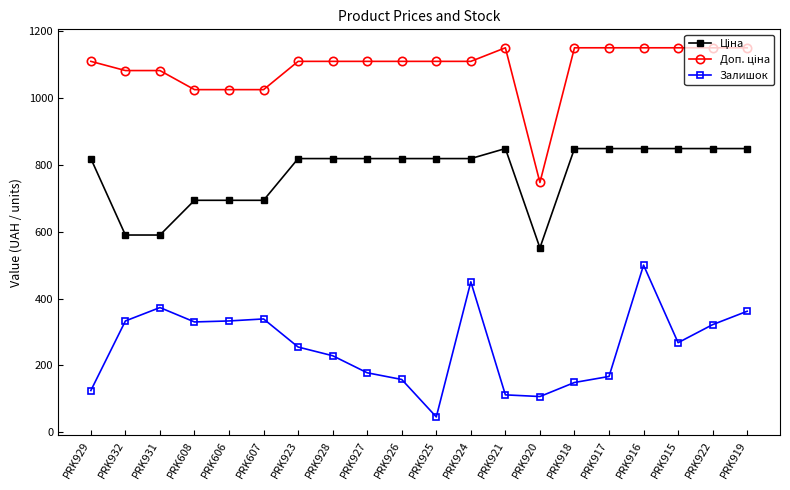

In Залишок, how many points are higher than both neighbors (excluding endpoints)?

4